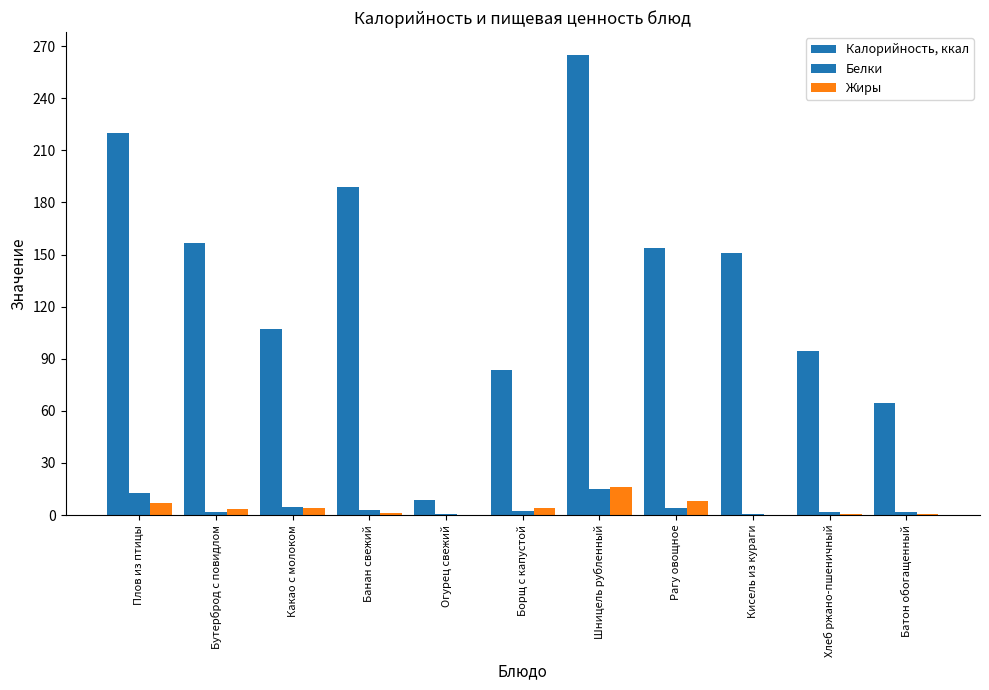

Reading left to right, list all the values displayed in this chart.

Калорийность, ккал: 219.8	156.5	107.2	189.0	8.5	83.6	264.8	153.6	151.0	94.4	64.3
Белки: 12.5	1.7	4.5	3.0	0.5	2.4	15.2	4.2	0.7	1.8	1.6
Жиры: 6.7	3.6	4.3	1.1	0.1	4.0	16.4	8.2	0.1	0.5	0.6